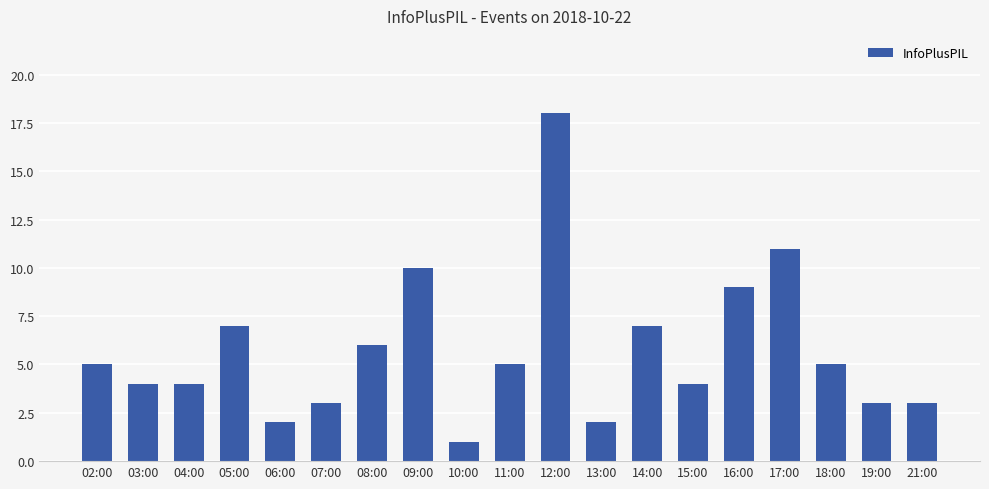

What position from the right is 19:00?

2